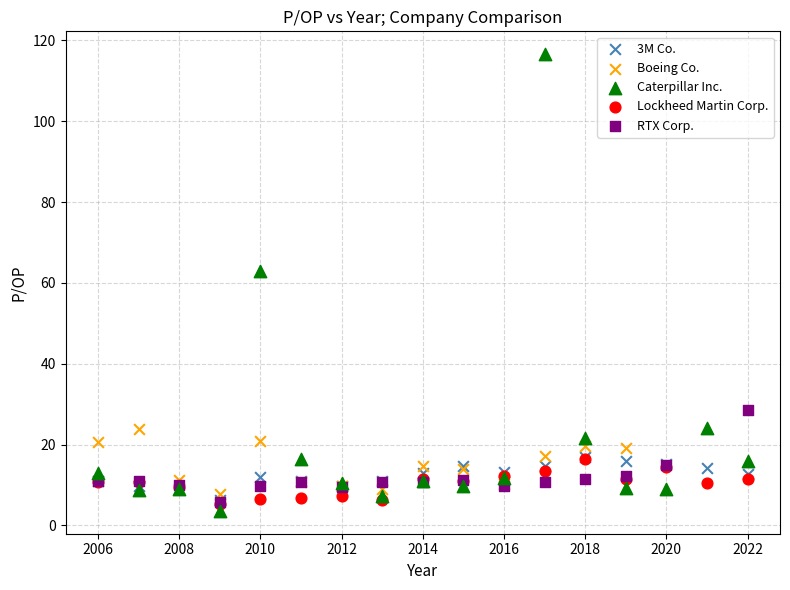

Which series reaches the minimum Y coordinate?

Caterpillar Inc.